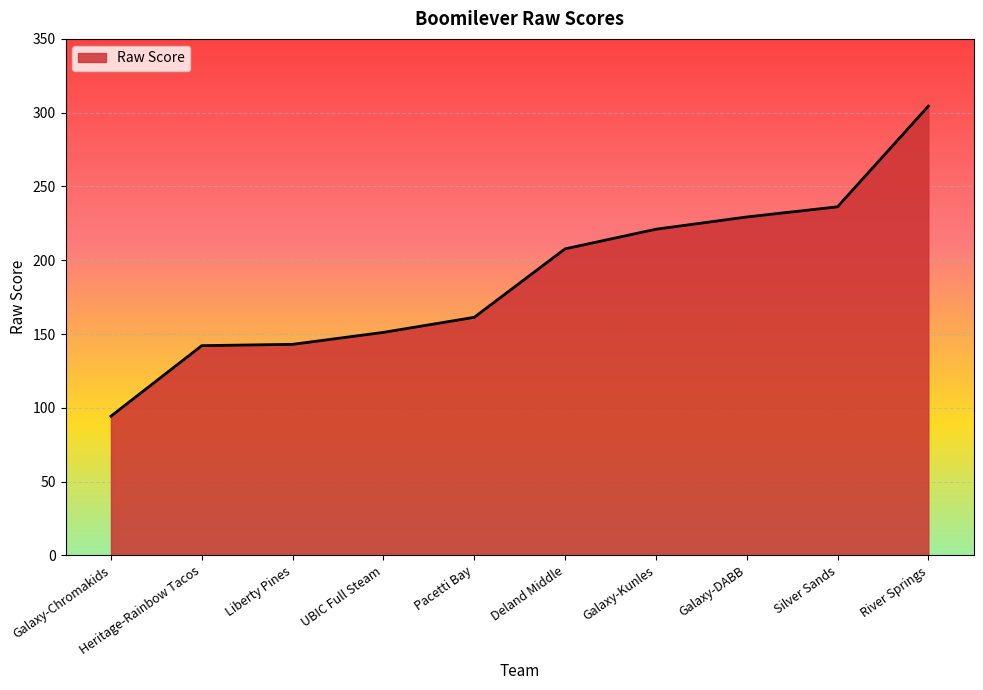

What position from the left is Galaxy-DABB?

8